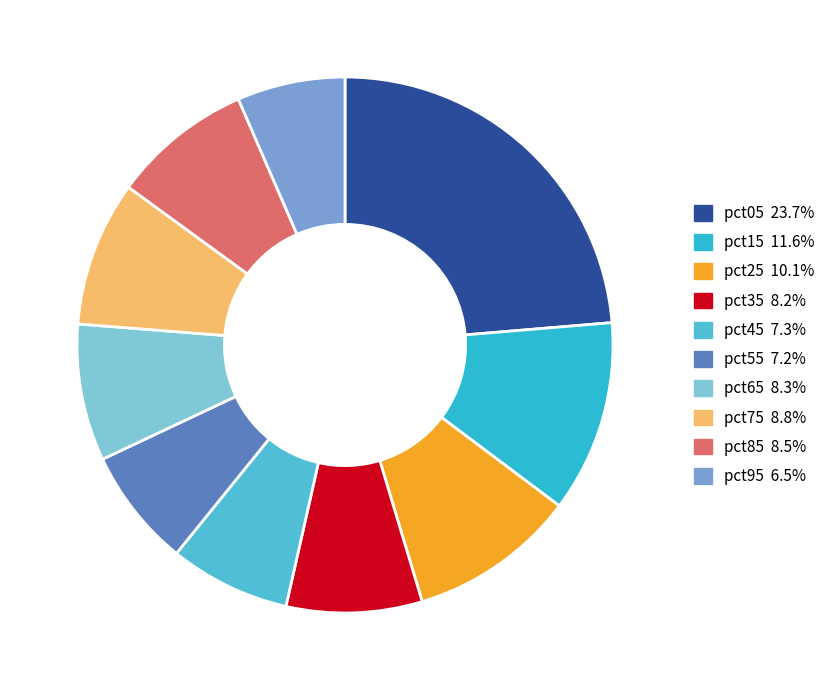

To the nearest percent, what is the difference between the pct15 and pct45 slice percentages?

4%